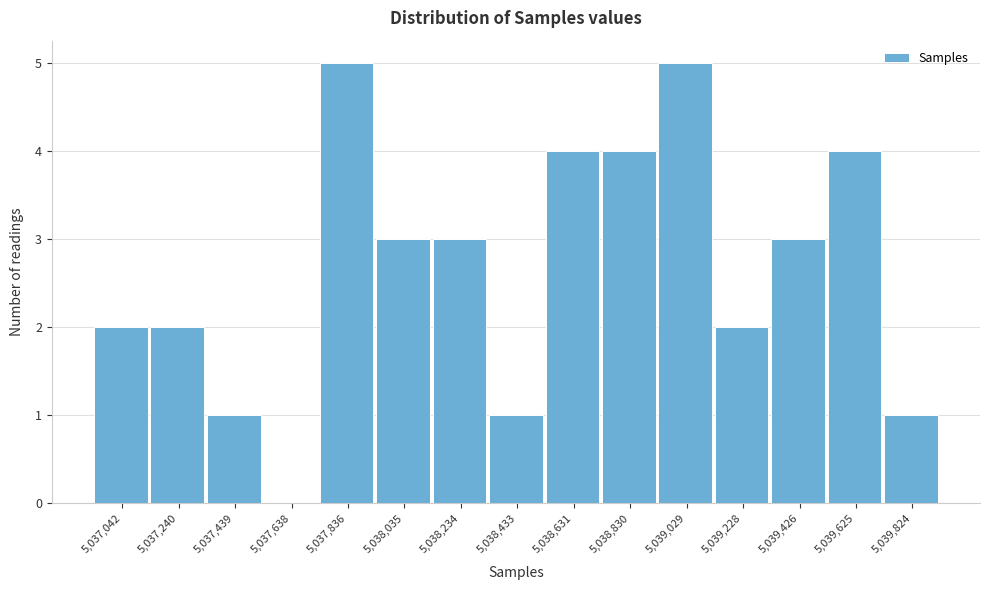

Reading left to right, what are all the values shown in this chart?

5,037,042=2	5,037,240=2	5,037,439=1	5,037,638=0	5,037,836=5	5,038,035=3	5,038,234=3	5,038,433=1	5,038,631=4	5,038,830=4	5,039,029=5	5,039,228=2	5,039,426=3	5,039,625=4	5,039,824=1